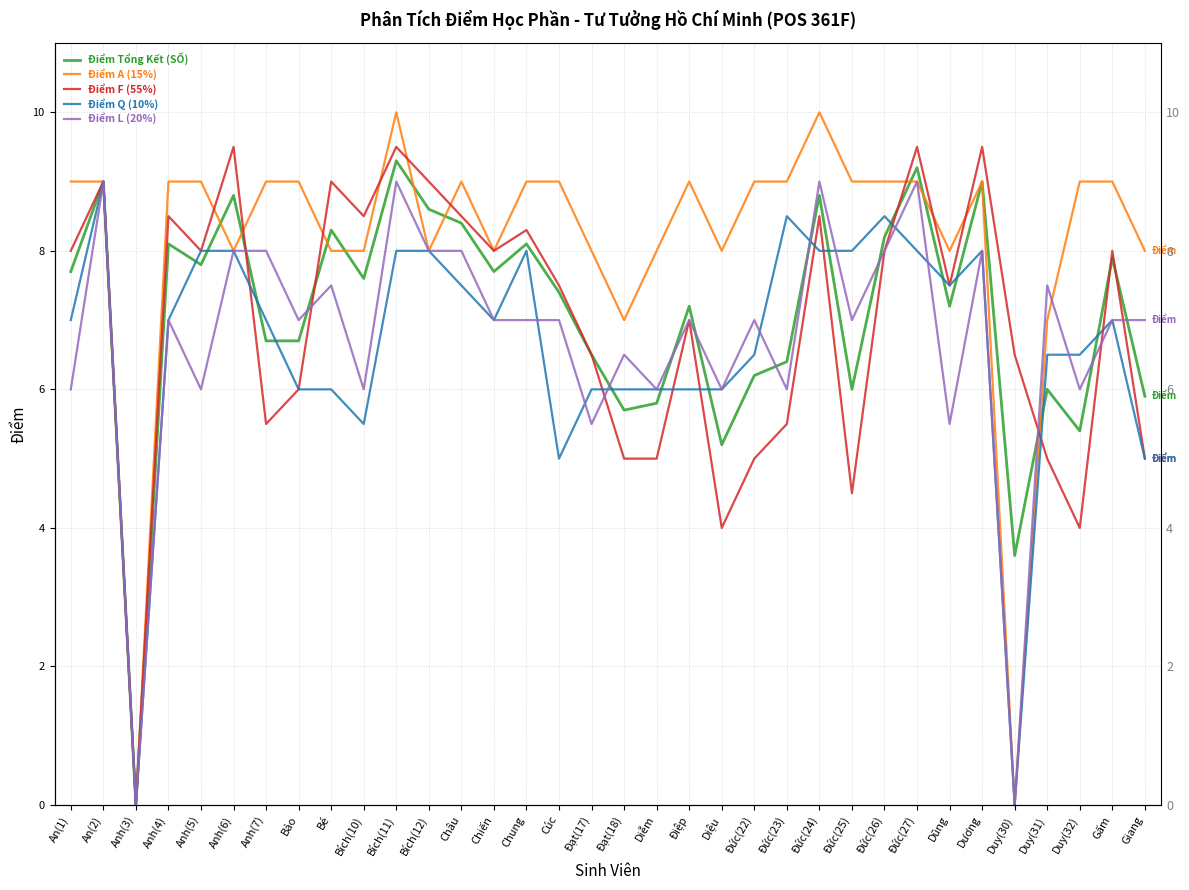

The Điểm Q (10%) series shows 8.0 at Chung. True or false?

True